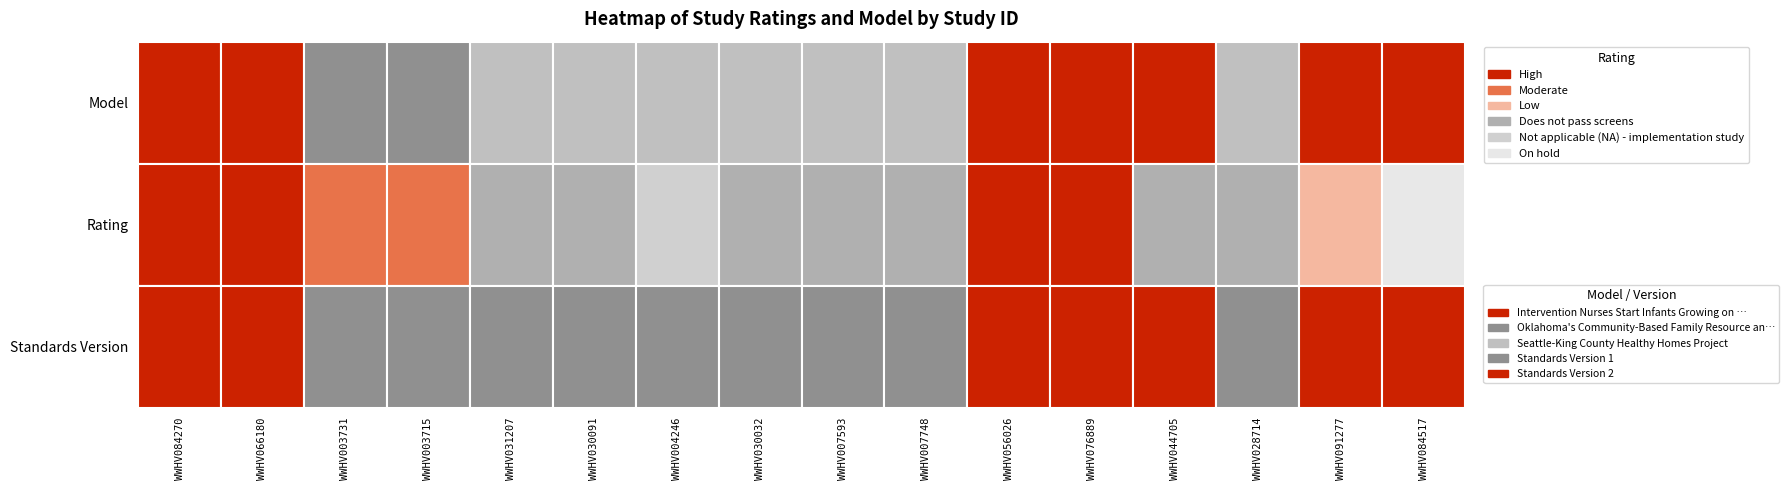

What is the difference between the maximum and second lowest values?

1